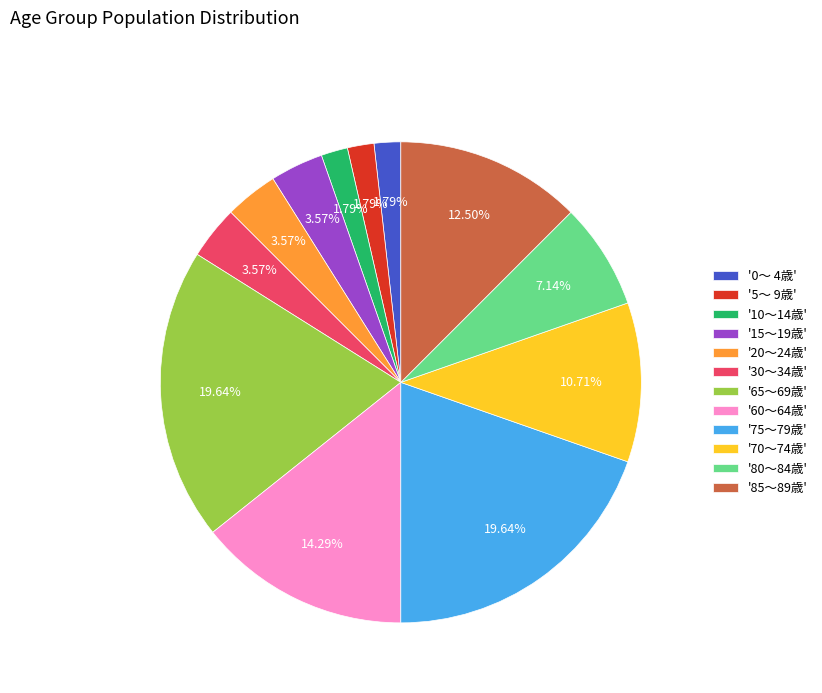

Between '10～14歳' and '70～74歳', which is larger?

'70～74歳'